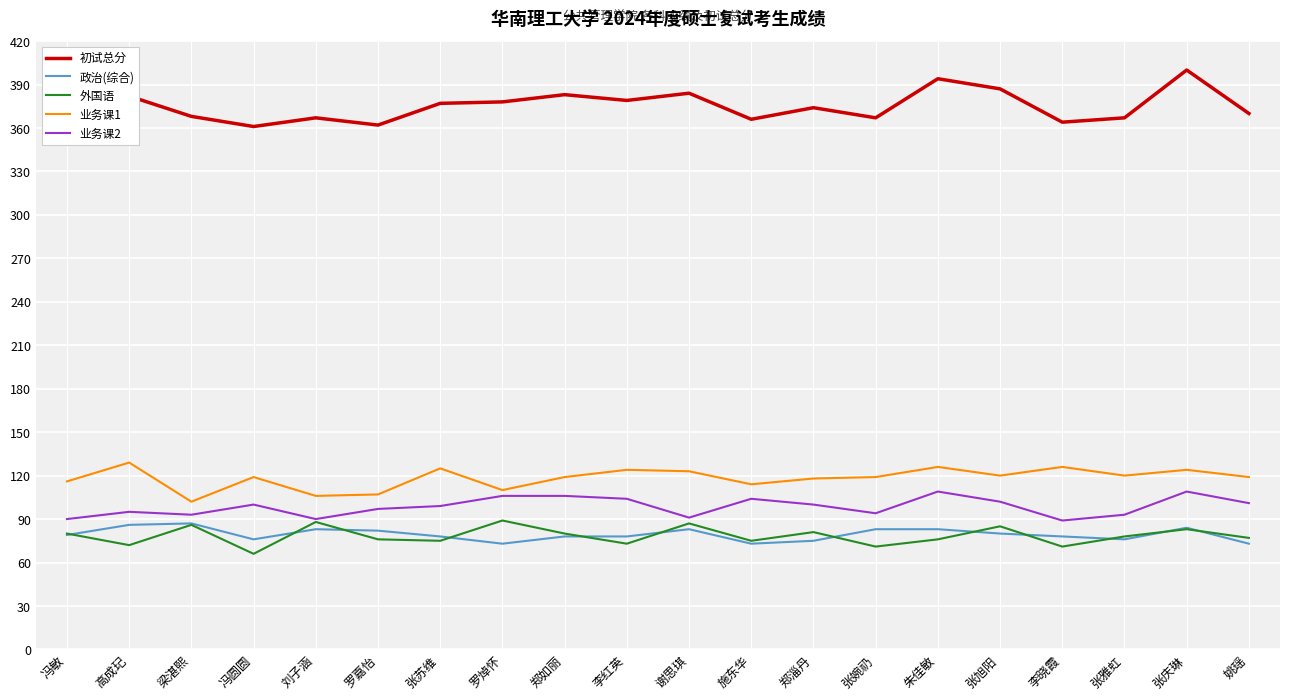

At 李红英, list the series in order from smallest to largest.

外国语, 政治(综合), 业务课2, 业务课1, 初试总分